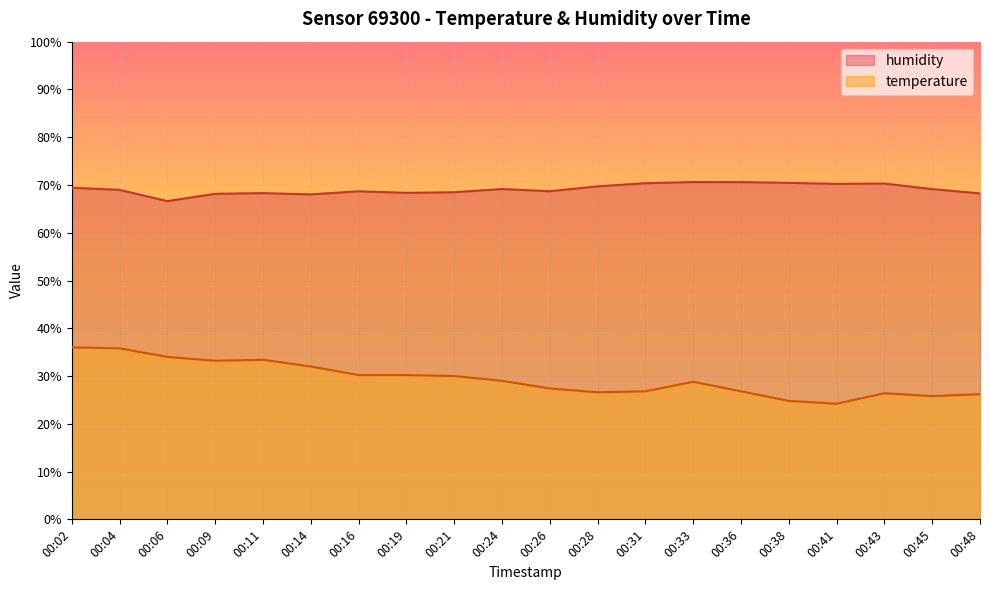

What is the sum of all temperature values?

587.6